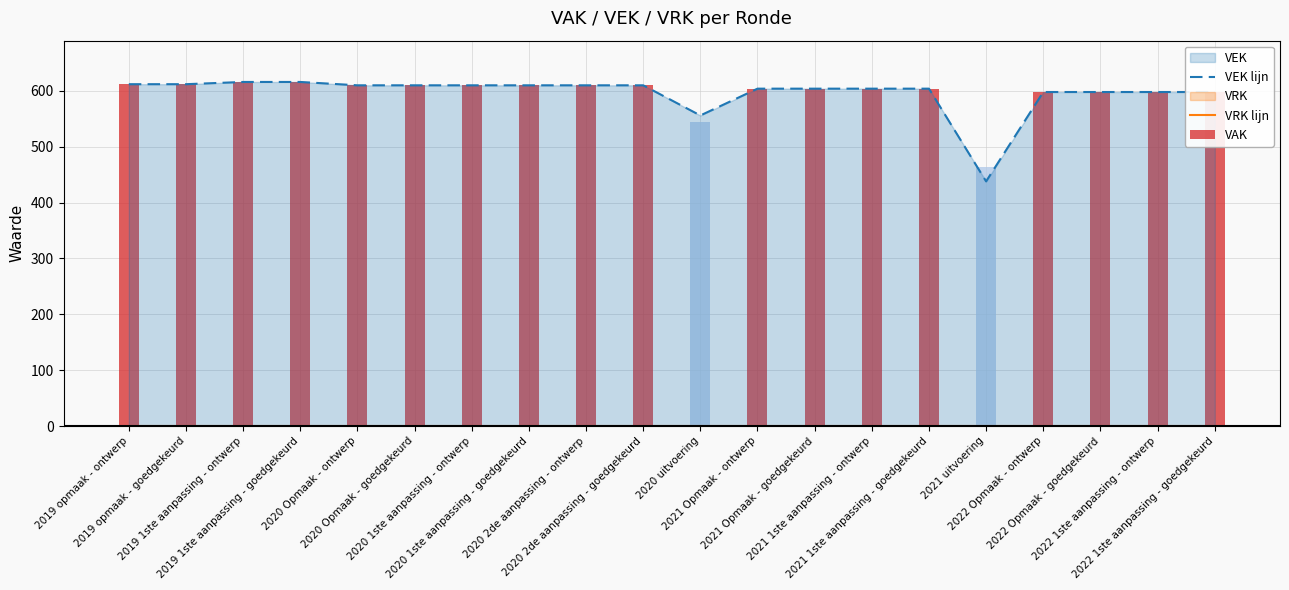

What is the approximate value of VEK lijn at 2022 Opmaak - ontwerp, to the nearest 5?

600